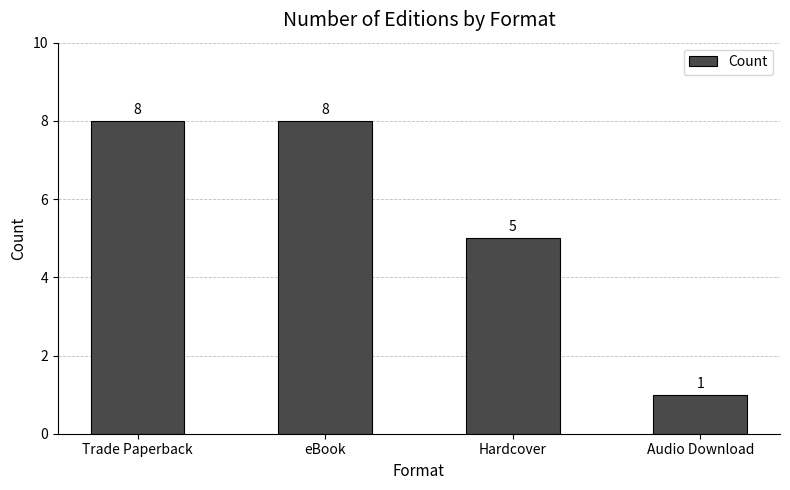

Reading right to left, list all the values displayed in this chart.

1	5	8	8